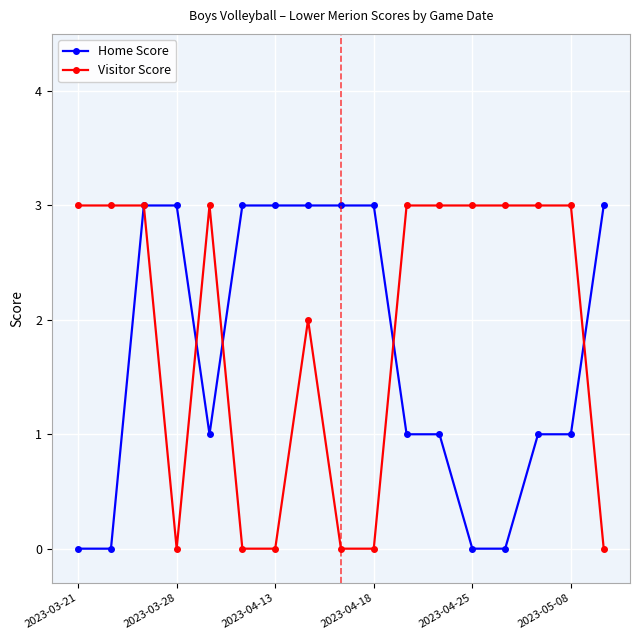

What is the average value of the Home Score series?

2